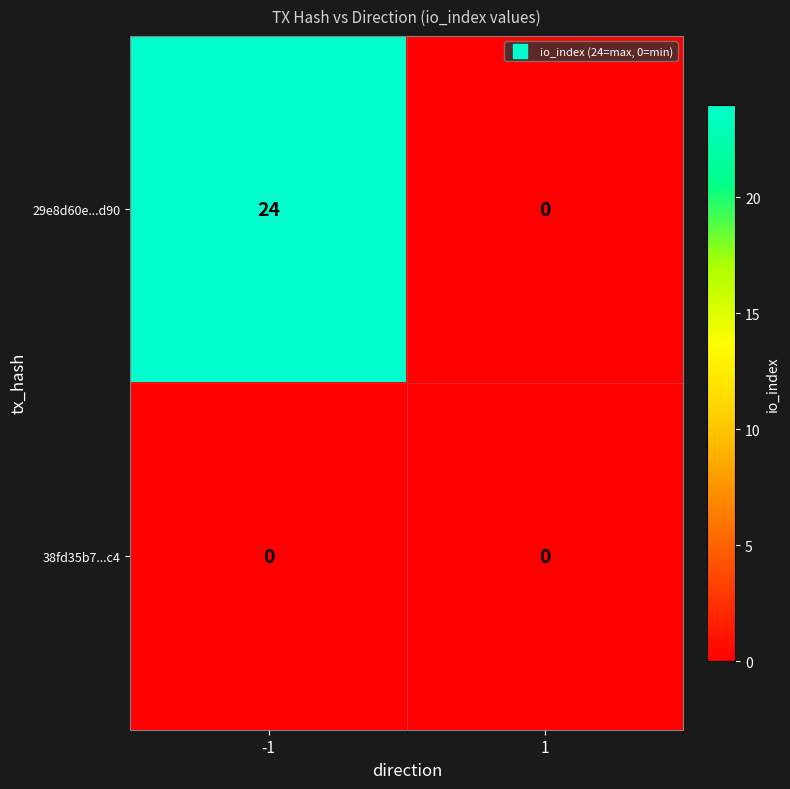

Reading left to right, extract all data points from this chart.

29e8d60e...d90: 24	0
38fd35b7...c4: 0	0